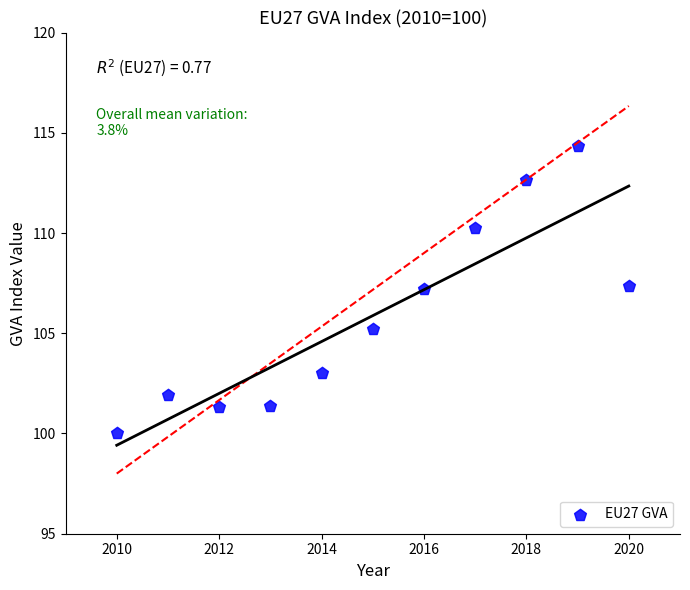

What is the range of Y values (max minus min)?

14.3